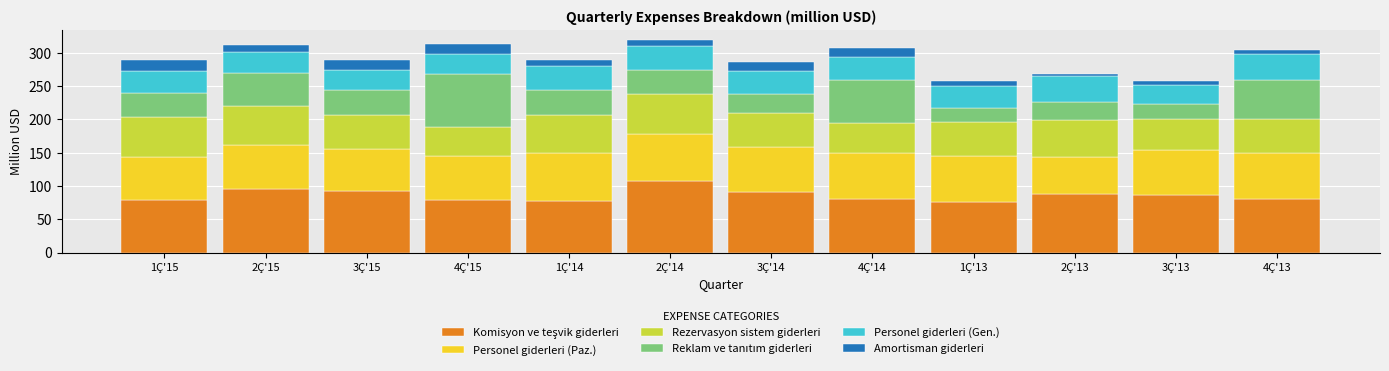

Are the bars horizontal?

No